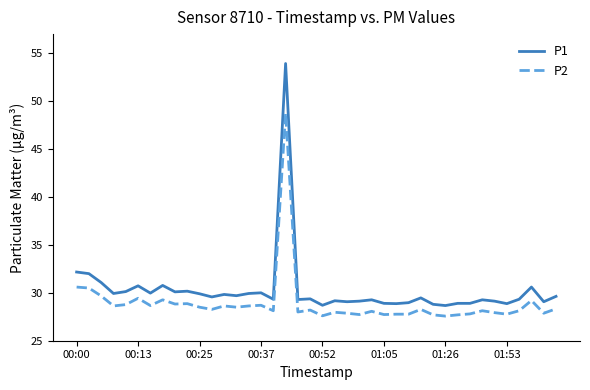

What is the sum of all P2 values?

1156.5